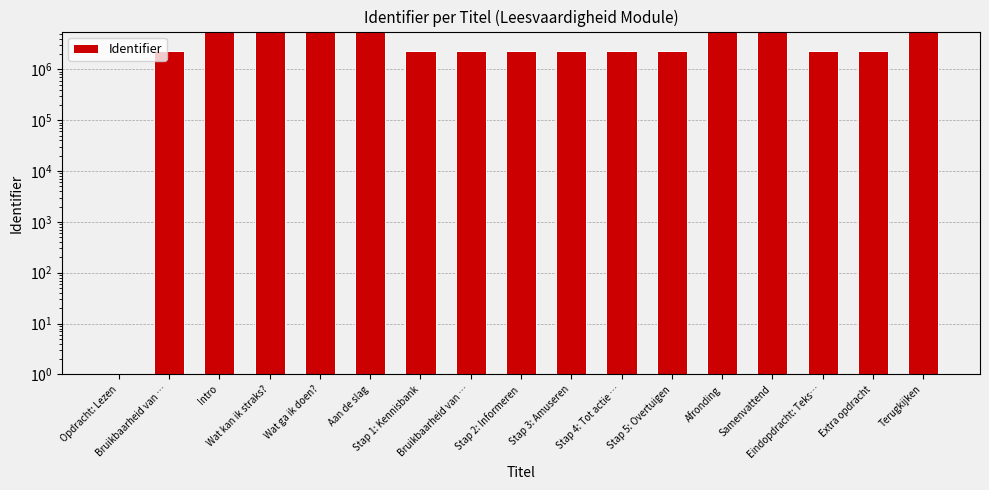

What is the difference between the values at Afronding and Aan de slag?

3